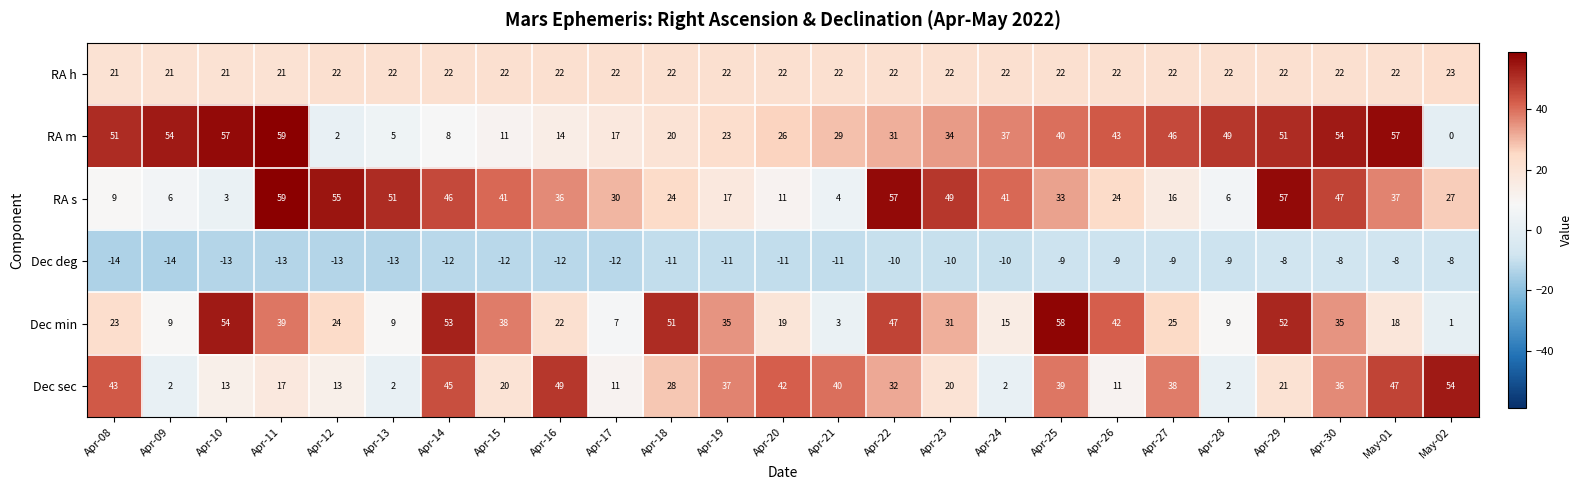

At how many categories does at least one series exceed 31?

24